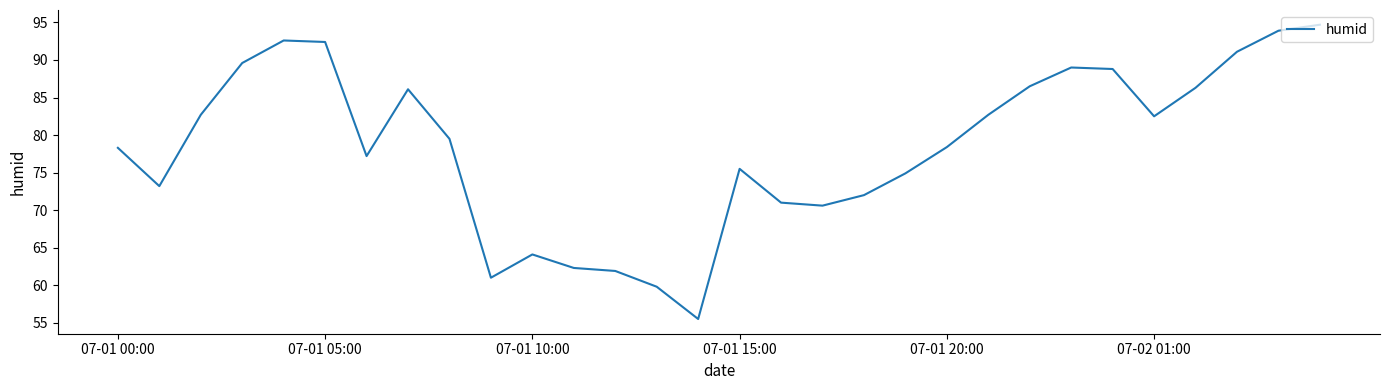

What is the minimum value shown in the chart?

55.5